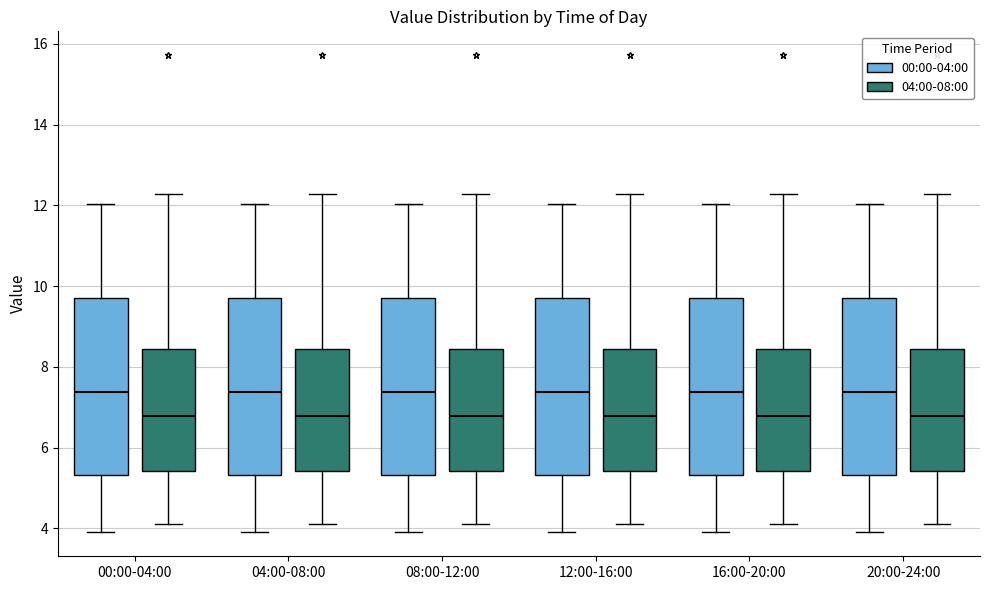

Reading left to right, transcribe this box plot: for each box, give where its median line is, the range the box spans, and where its two whiskers end, as read against the y-axis. The values are not printed on the chart, so give them approximately, as read against the axis.

00:00-04:00 (00:00-04:00): median 7.4, box 5.4 to 9.8, whiskers 4.0 to 12.0
00:00-04:00 (04:00-08:00): median 6.8, box 5.4 to 8.4, whiskers 4.2 to 12.2
04:00-08:00 (00:00-04:00): median 7.4, box 5.4 to 9.8, whiskers 4.0 to 12.0
04:00-08:00 (04:00-08:00): median 6.8, box 5.4 to 8.4, whiskers 4.2 to 12.2
08:00-12:00 (00:00-04:00): median 7.4, box 5.4 to 9.8, whiskers 4.0 to 12.0
08:00-12:00 (04:00-08:00): median 6.8, box 5.4 to 8.4, whiskers 4.2 to 12.2
12:00-16:00 (00:00-04:00): median 7.4, box 5.4 to 9.8, whiskers 4.0 to 12.0
12:00-16:00 (04:00-08:00): median 6.8, box 5.4 to 8.4, whiskers 4.2 to 12.2
16:00-20:00 (00:00-04:00): median 7.4, box 5.4 to 9.8, whiskers 4.0 to 12.0
16:00-20:00 (04:00-08:00): median 6.8, box 5.4 to 8.4, whiskers 4.2 to 12.2
20:00-24:00 (00:00-04:00): median 7.4, box 5.4 to 9.8, whiskers 4.0 to 12.0
20:00-24:00 (04:00-08:00): median 6.8, box 5.4 to 8.4, whiskers 4.2 to 12.2